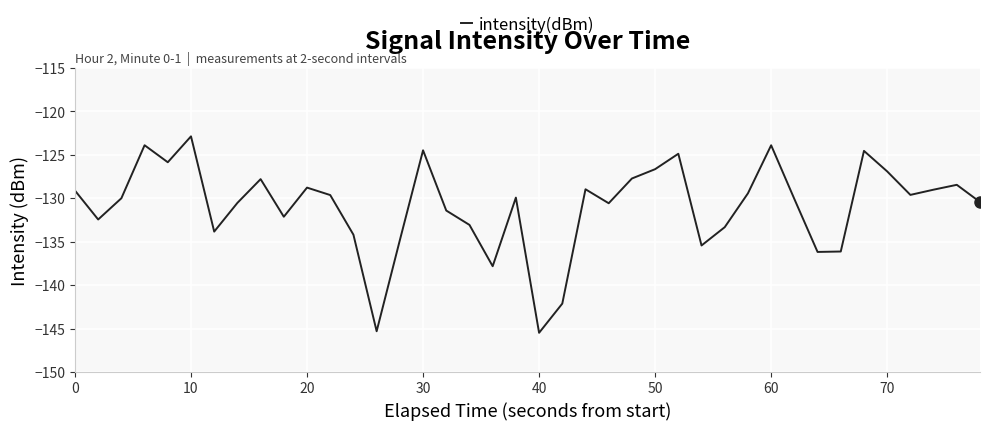

What is the minimum value shown in the chart?

-145.5